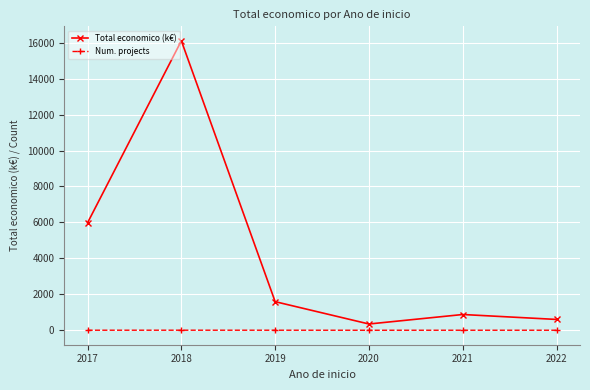

What is the sum of all Total economico (k€) values?

25502.6